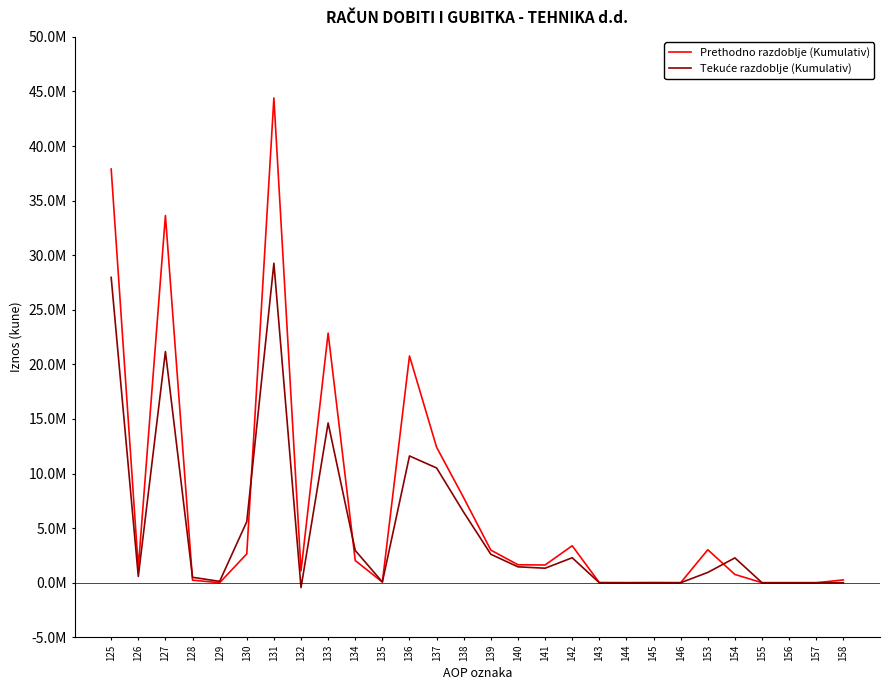

What is the difference between the highest and lowest values at 125?

9924183